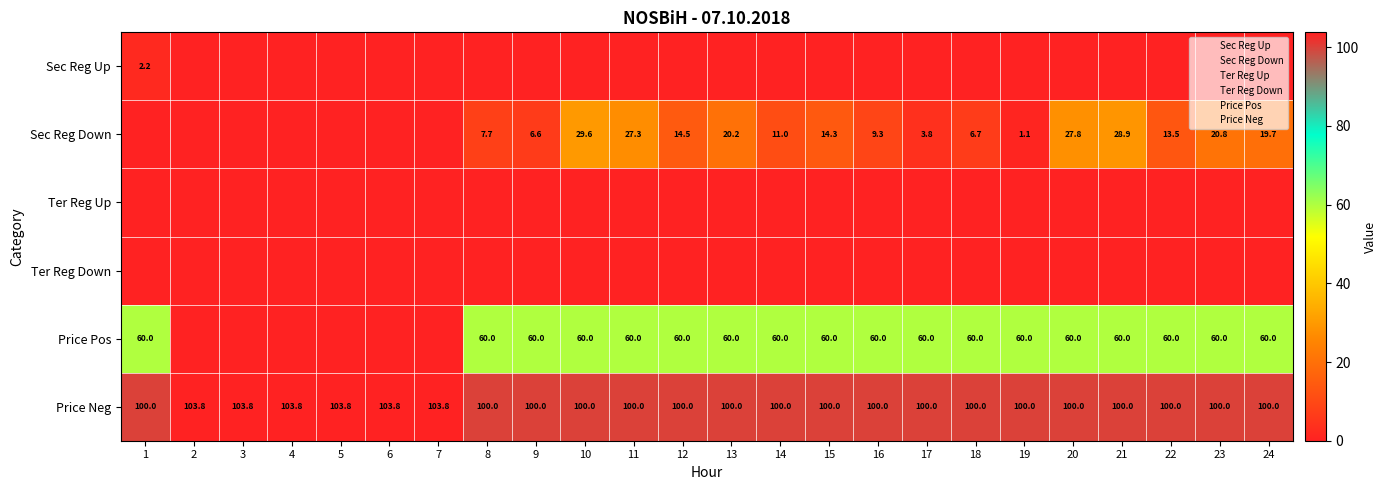

The Price Pos series shows 91.1 at 10. True or false?

False